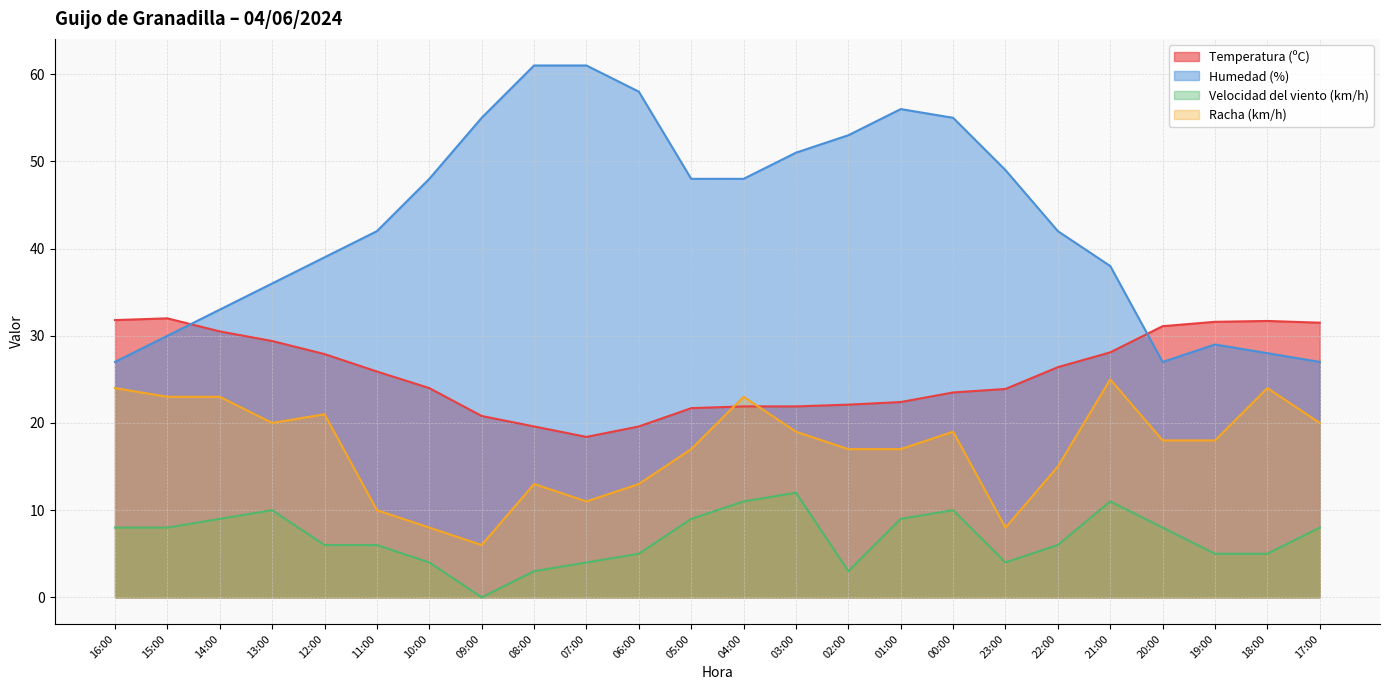

The value of Racha (km/h) at 10:00 is 12.5. True or false?

False